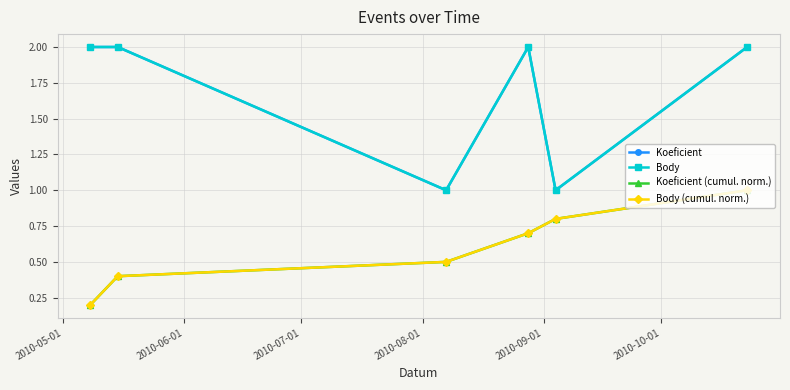

True or false: Body (cumul. norm.) has more than 2 interior local peaks.

False